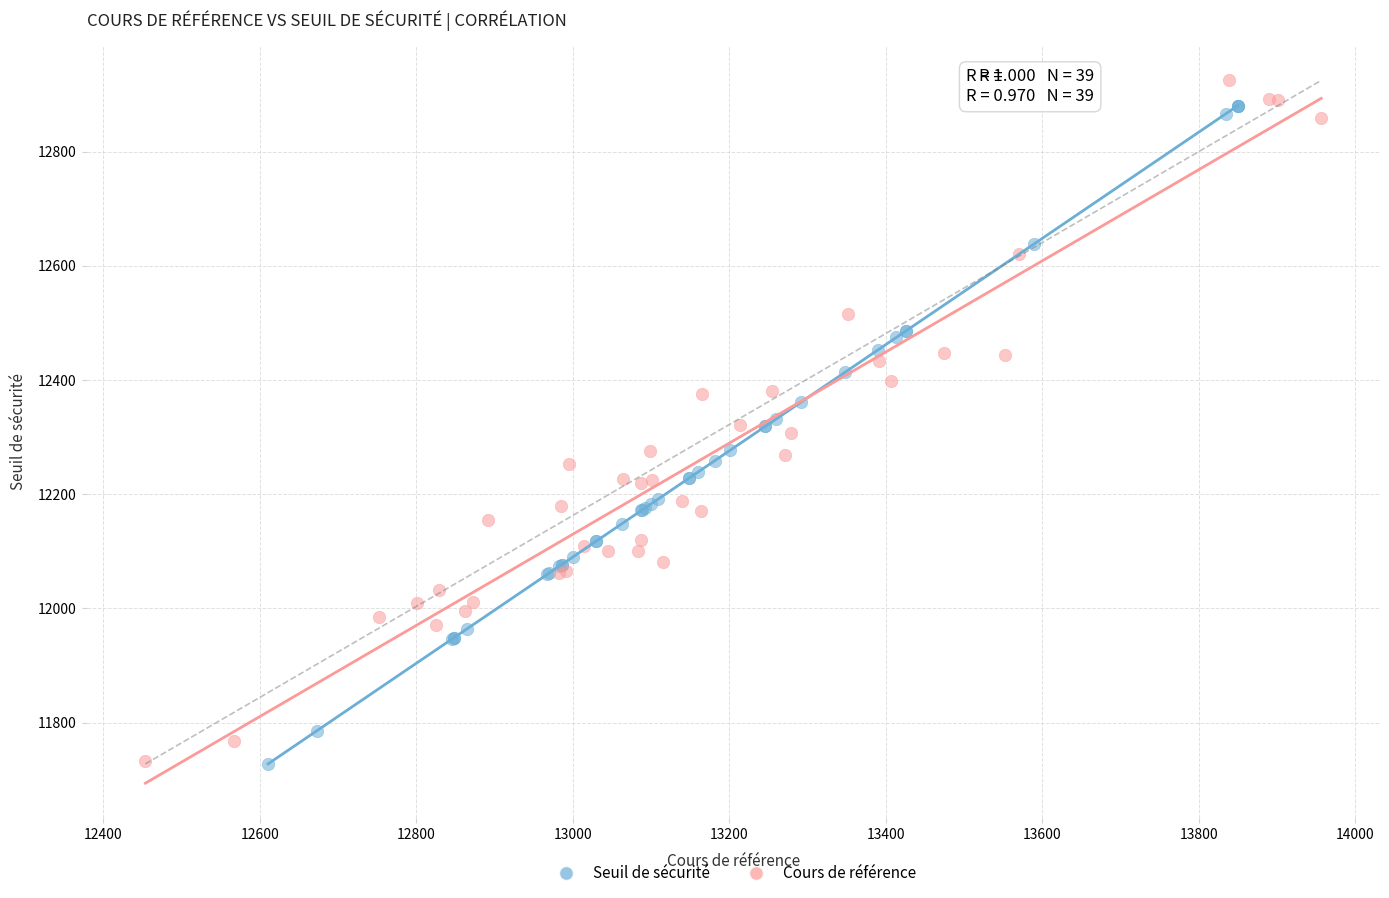

Which series has the widest spread of Y values?

Cours de référence